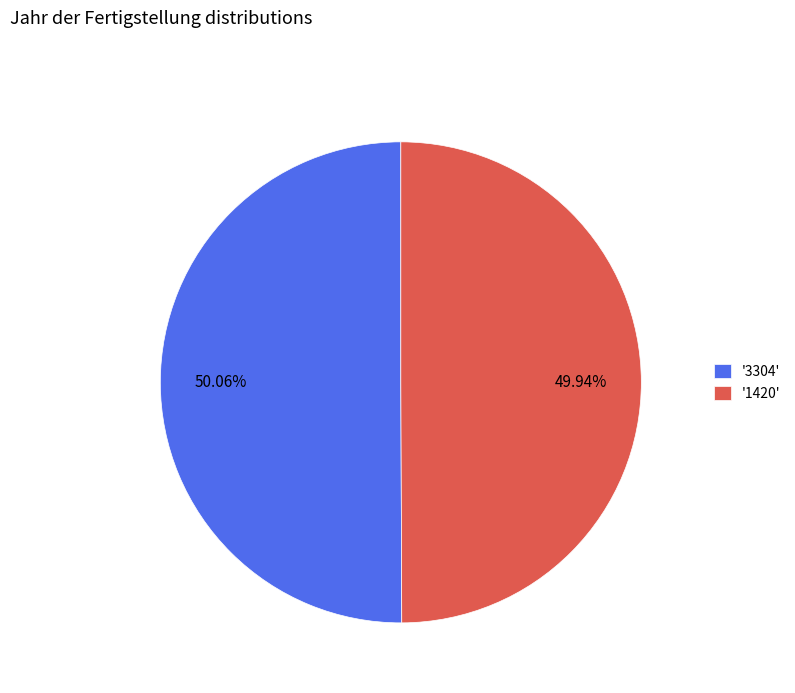

Does any single category account for the majority?

Yes